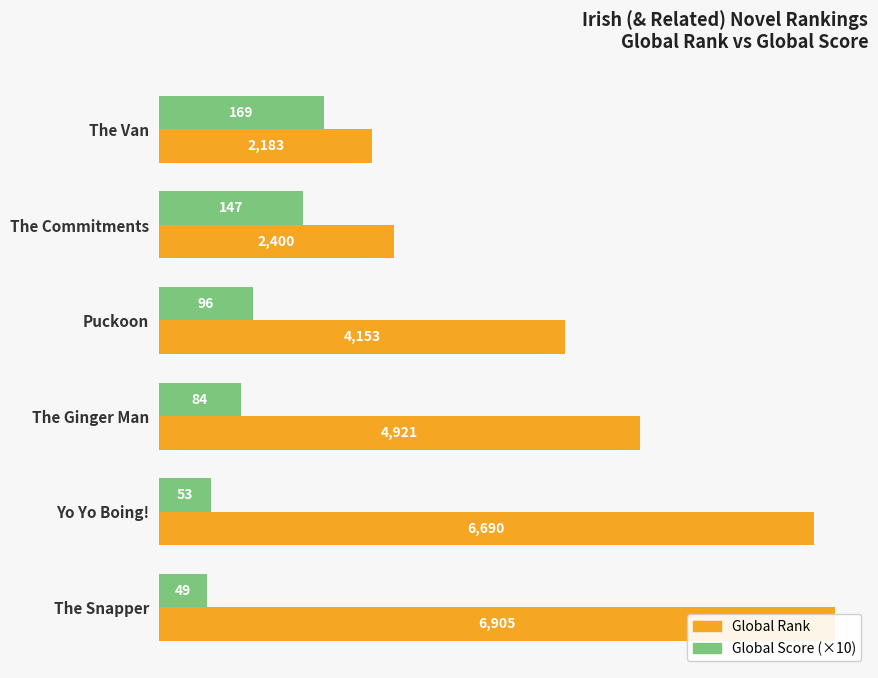

How many series are shown in this chart?

2